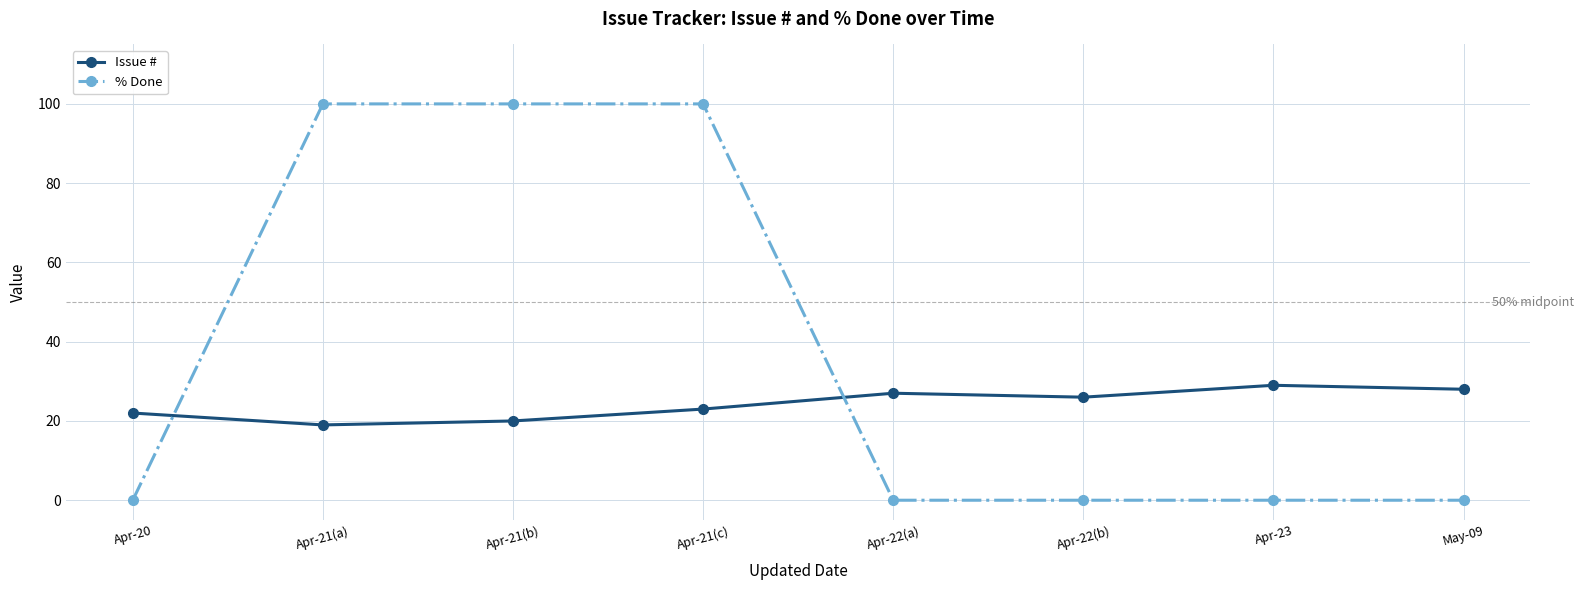

List the series in order of their overall mean, highest first.

% Done, Issue #